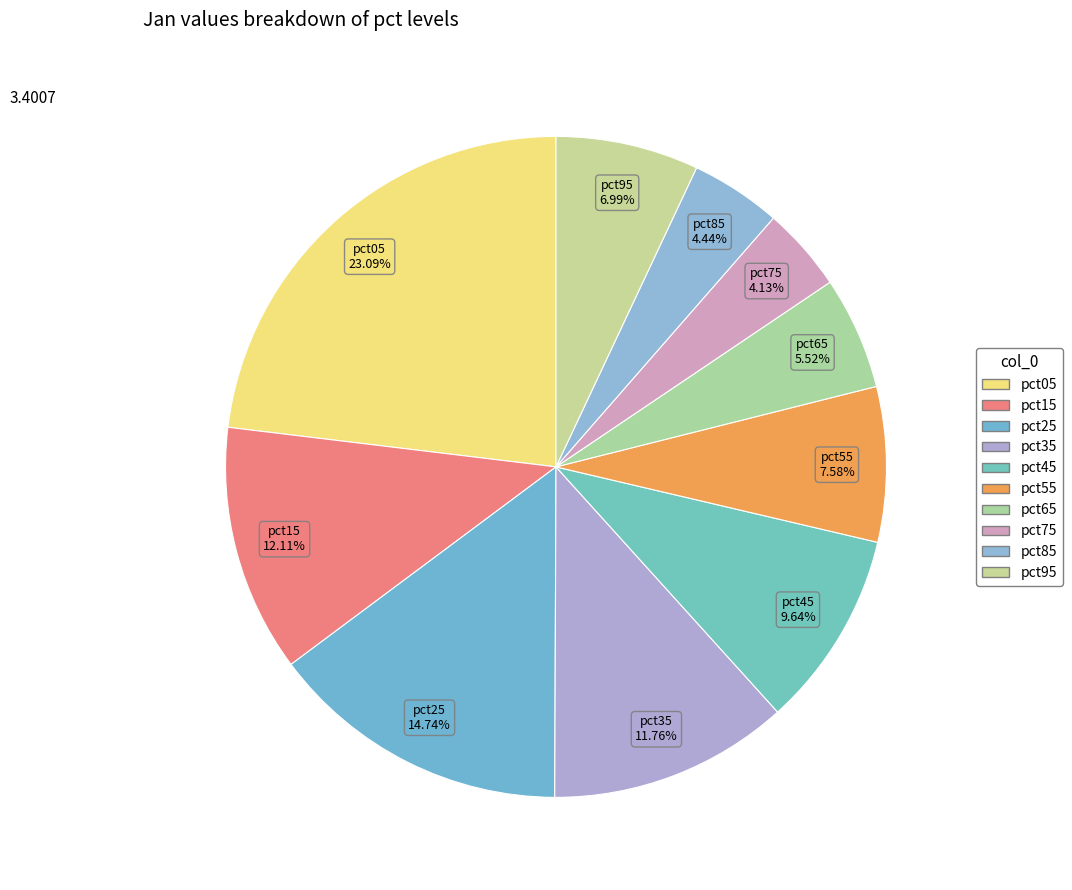

To the nearest percent, what is the combined percentage of pct05 and pct85?

28%